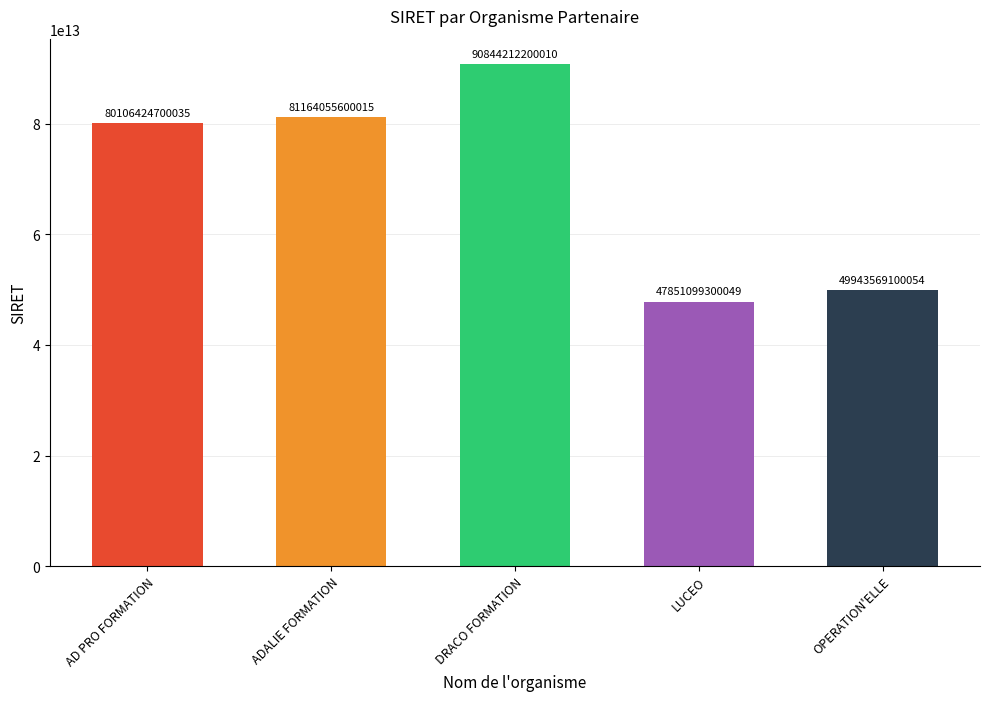

How many values are below 80106424700035?

2